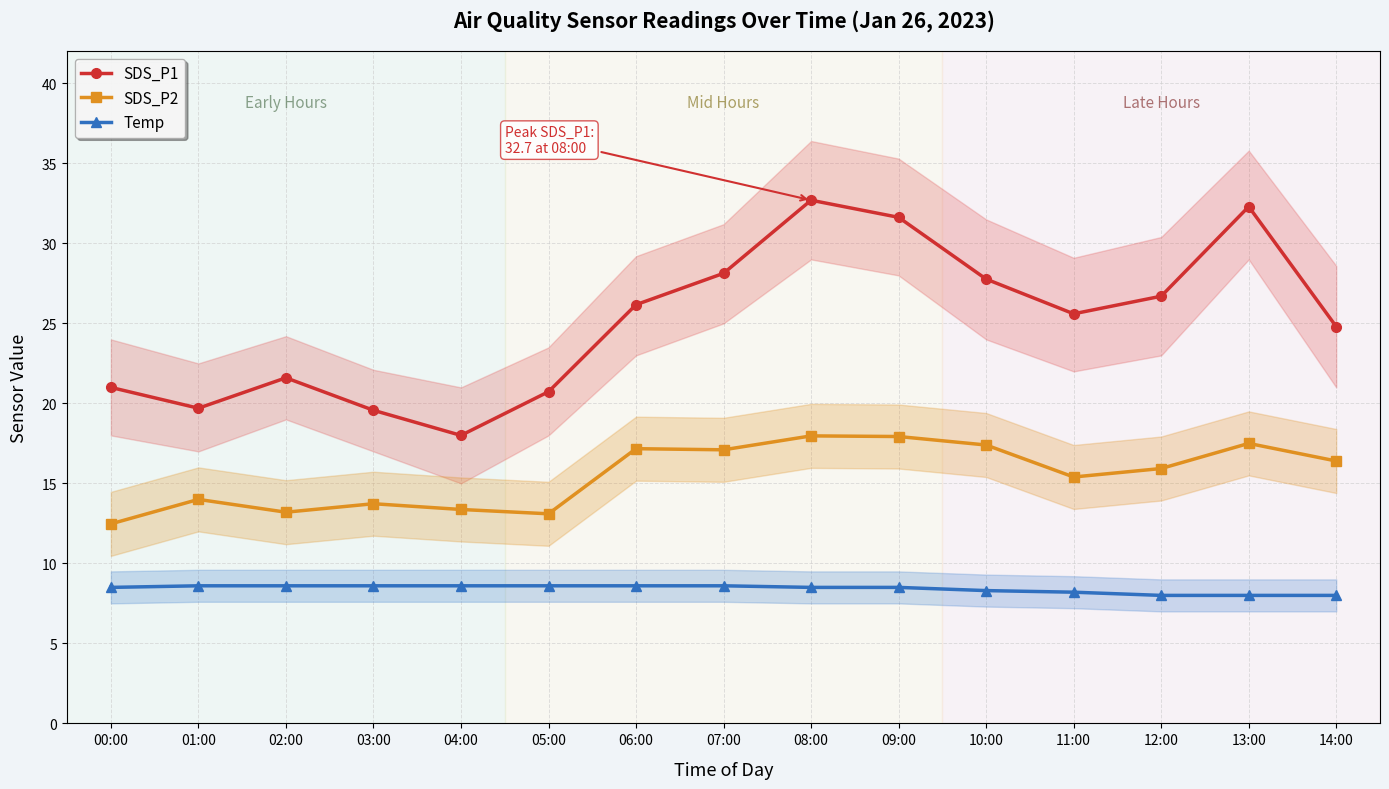

Where does the SDS_P2 series first go above 15?

06:00